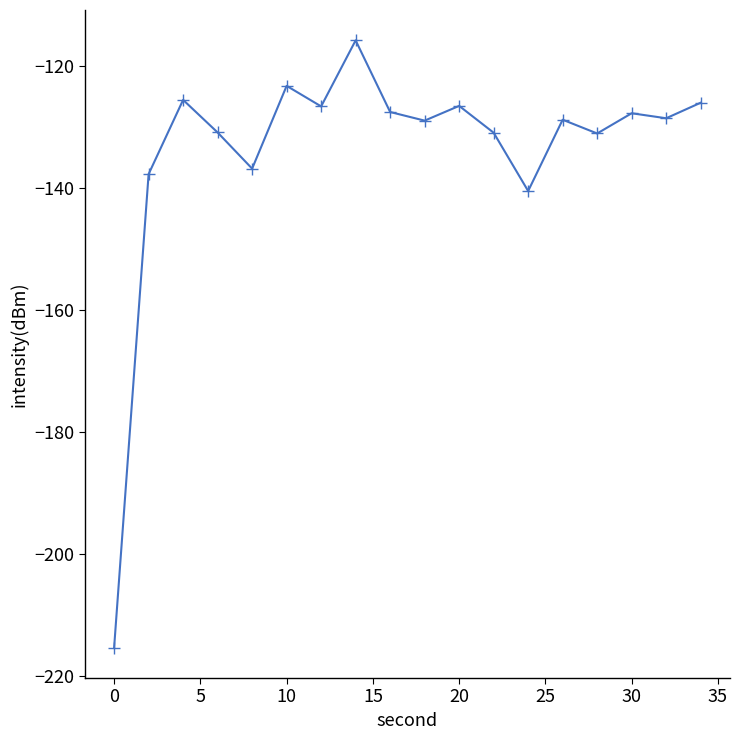

What is the smallest value displayed?

-215.3